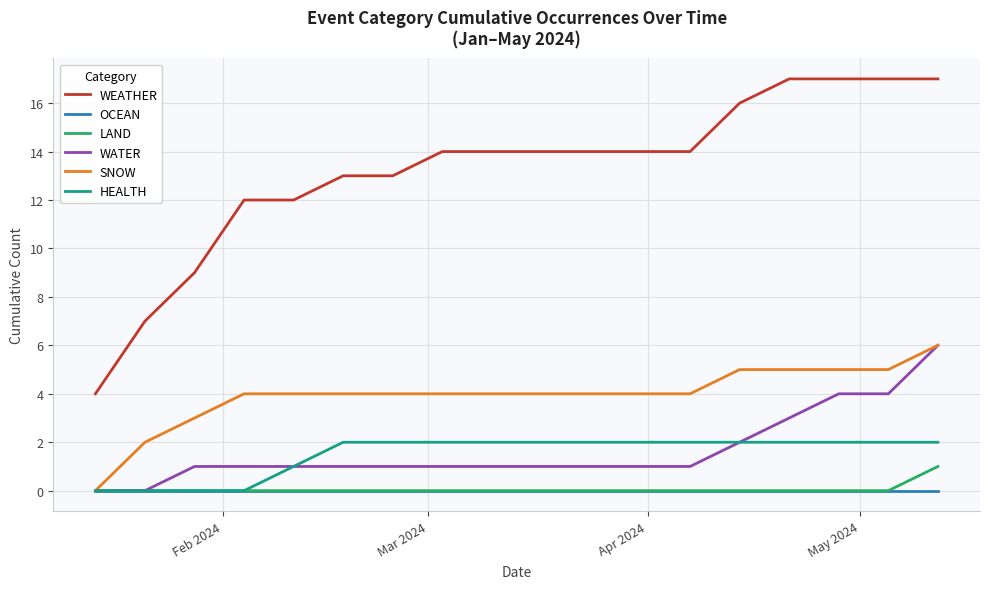

True or false: WEATHER and HEALTH cross at least once.

False